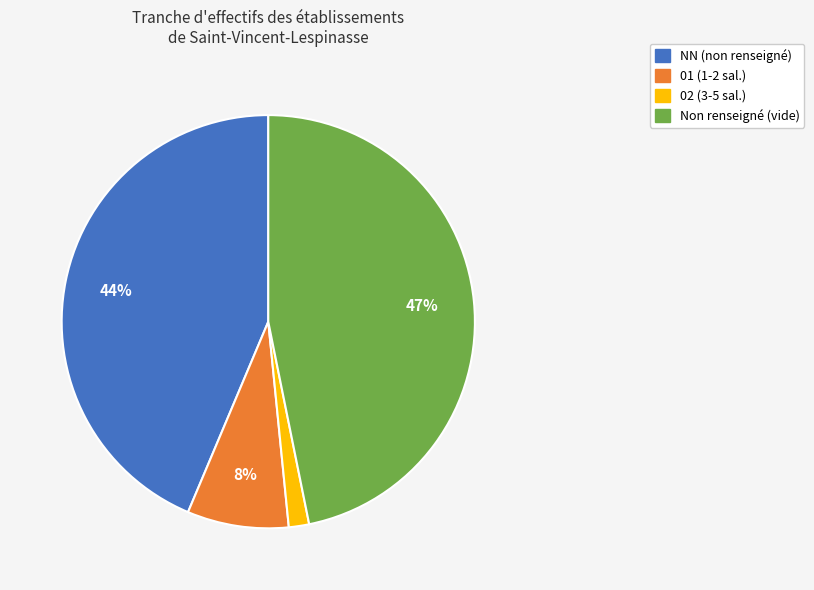

To the nearest percent, what is the average slice percentage?

25%